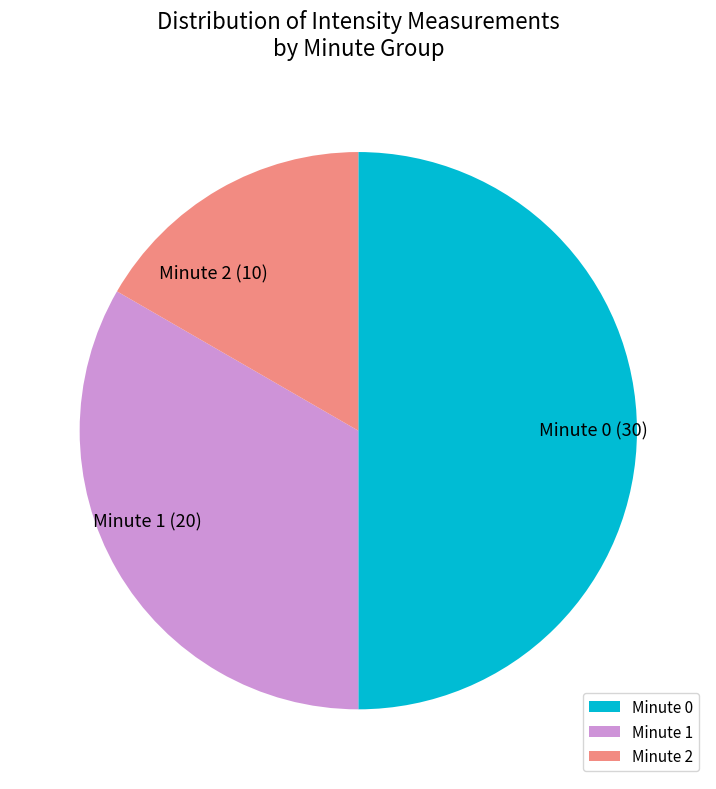

Do Minute 0 and Minute 1 together represent more than half of the pie?

Yes